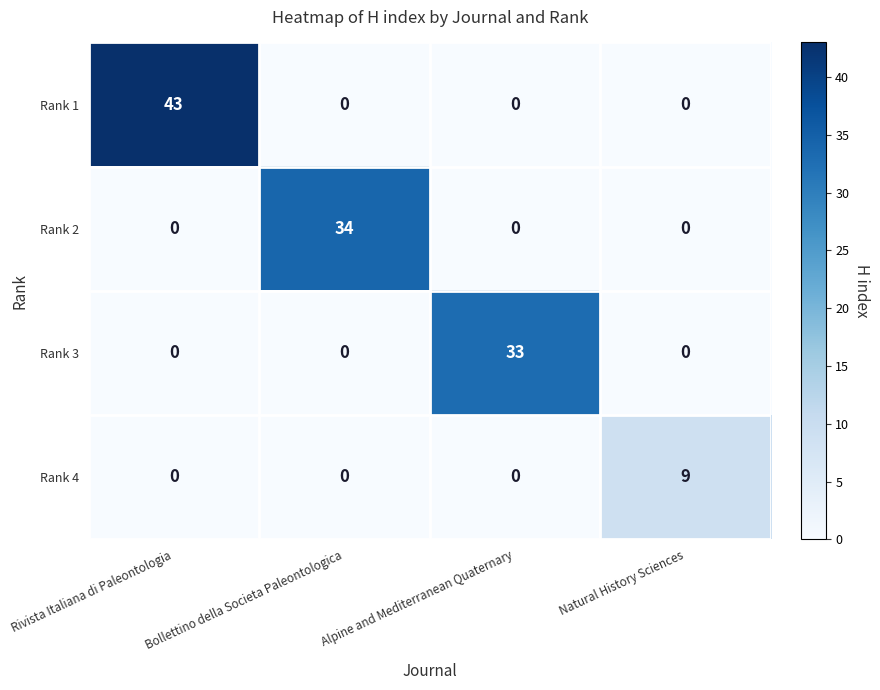

Rank the series by their maximum value, from lowest to highest.

Rank 4, Rank 3, Rank 2, Rank 1